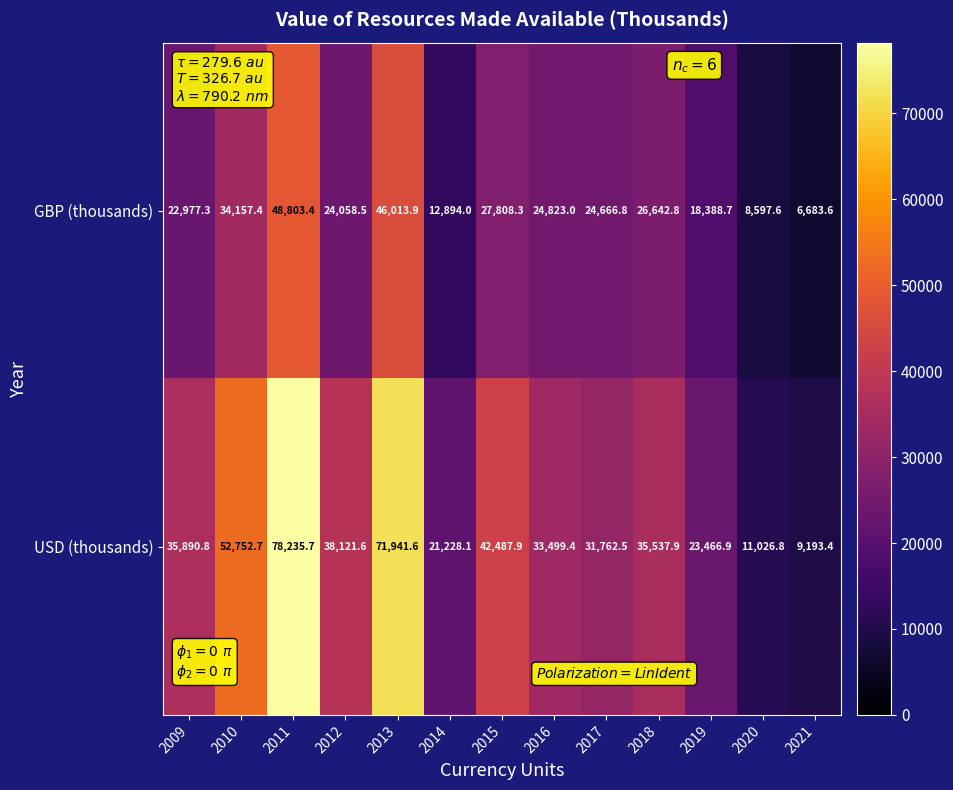

What is the greatest value displayed?

78235.7